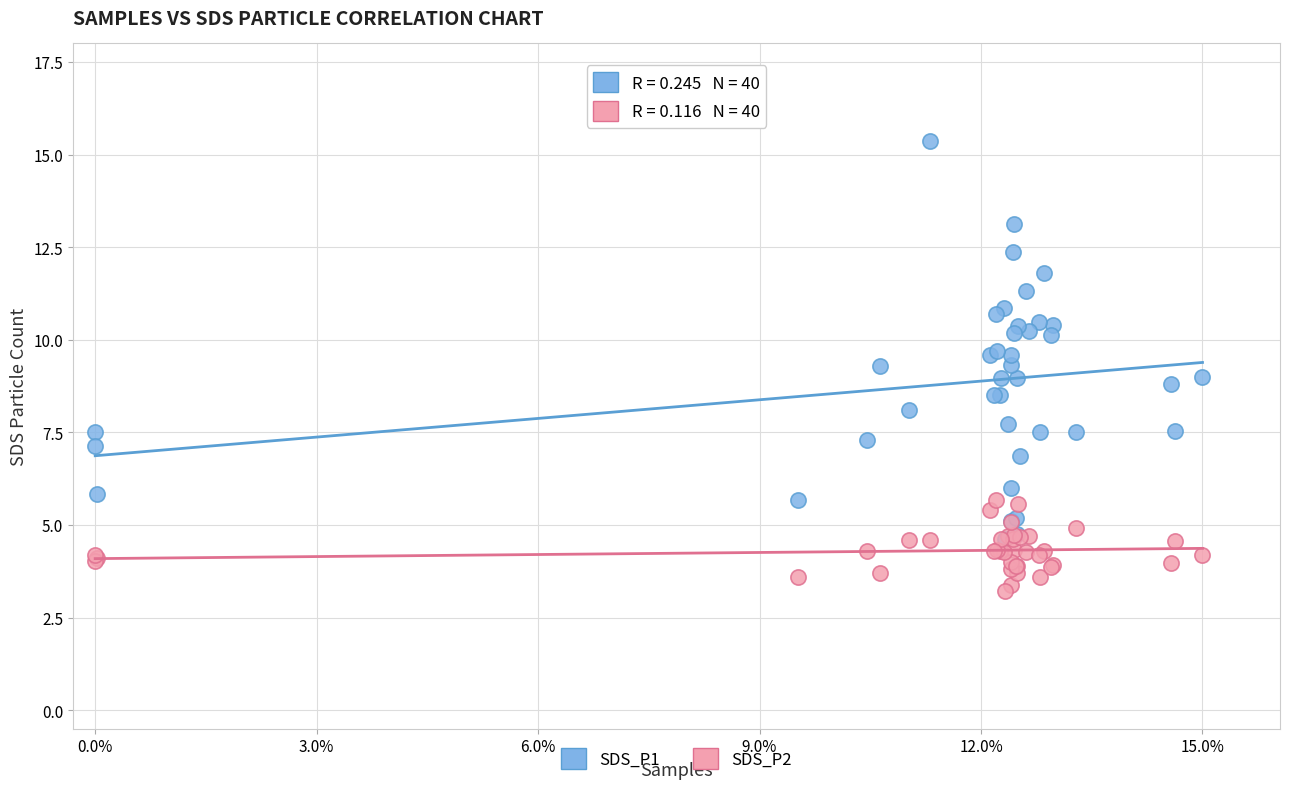

Which series has the largest Y range (max minus min)?

SDS_P1